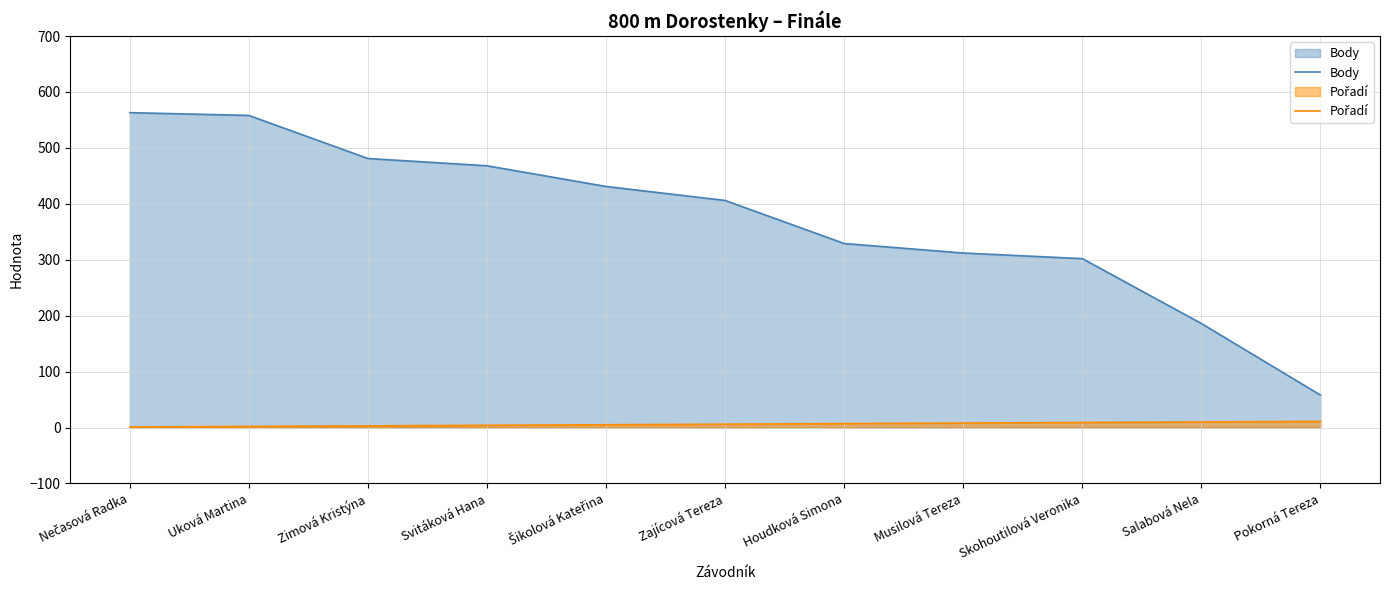

What are all the series names shown in the legend?

Body, Pořadí